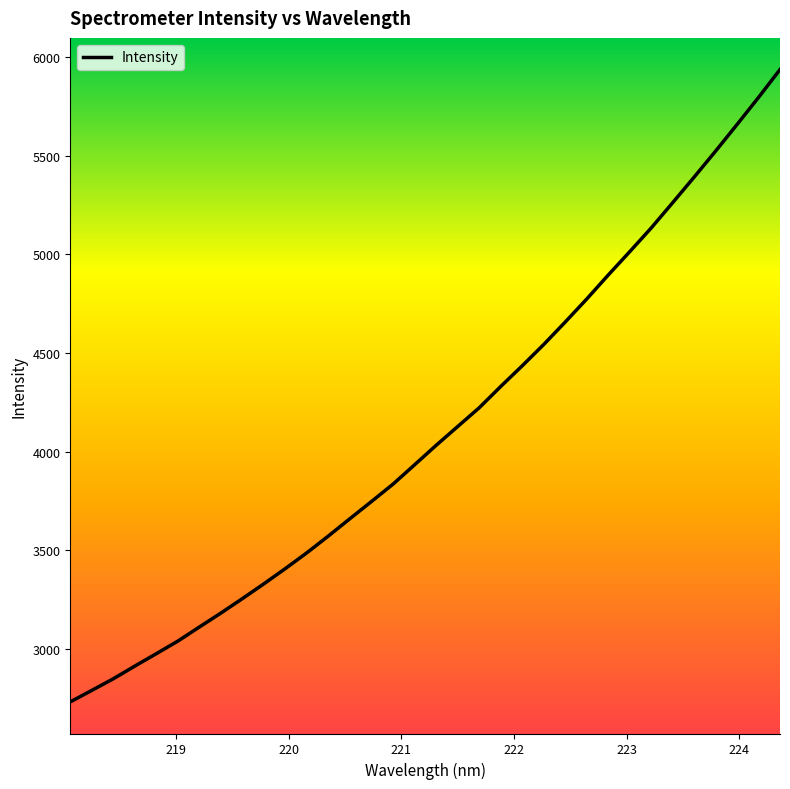

What is the difference between the maximum and minimum values?

3209.4